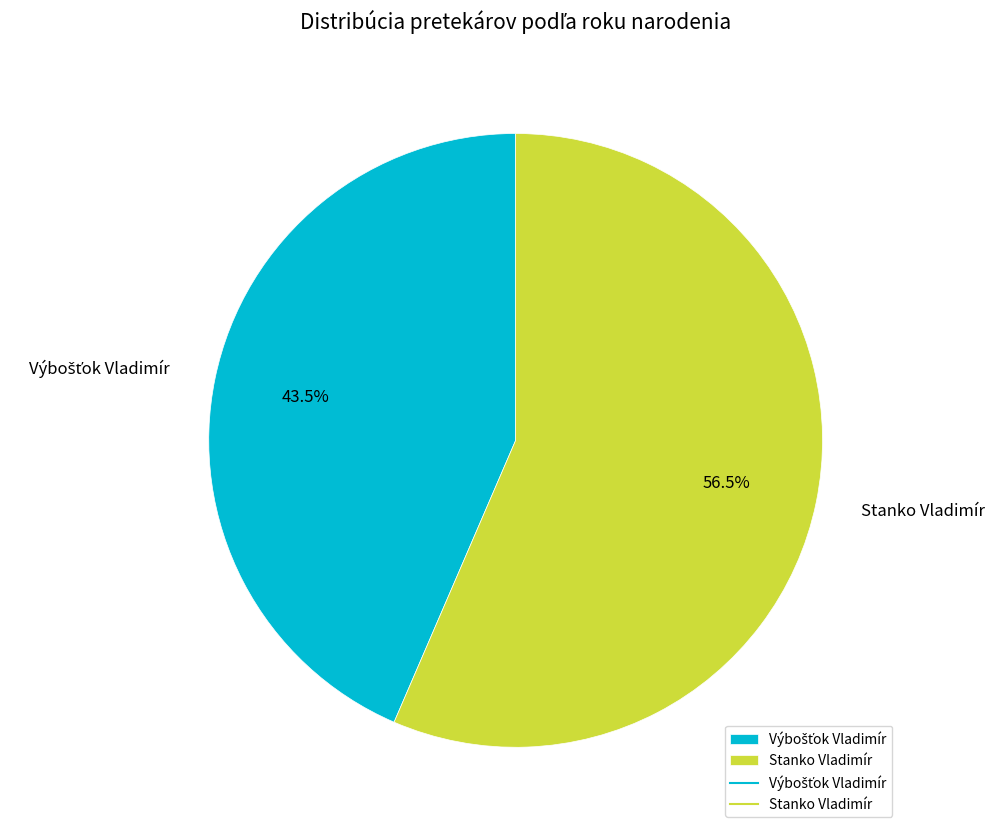

Count the number of slices in the pie.

2